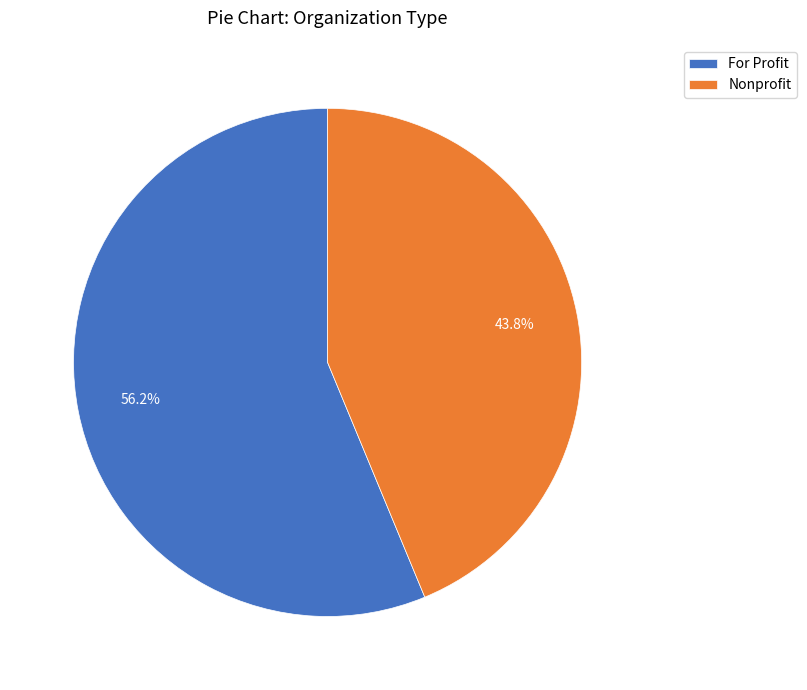

The For Profit slice represents 56% of the pie. True or false?

True